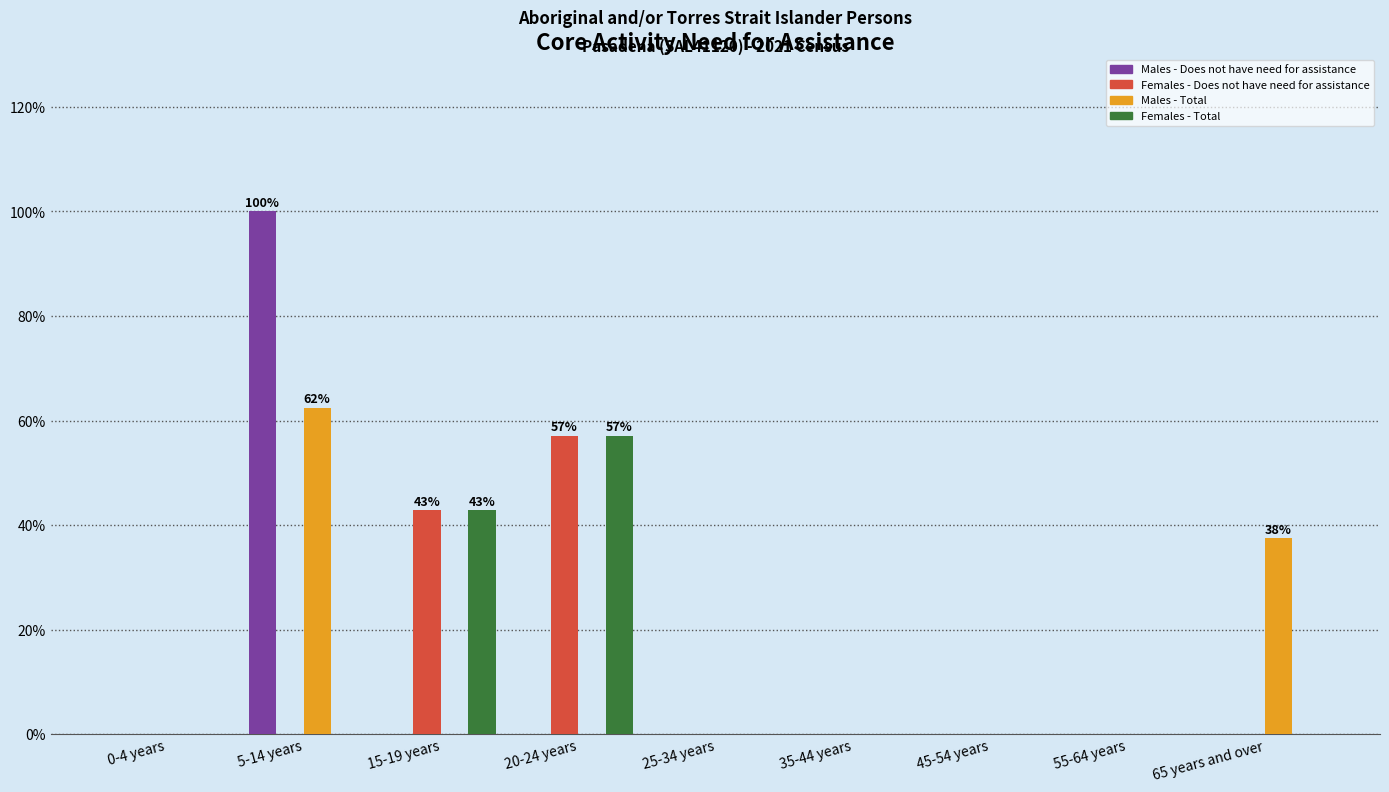

At which category does the chart reach its peak across all series?

5-14 years